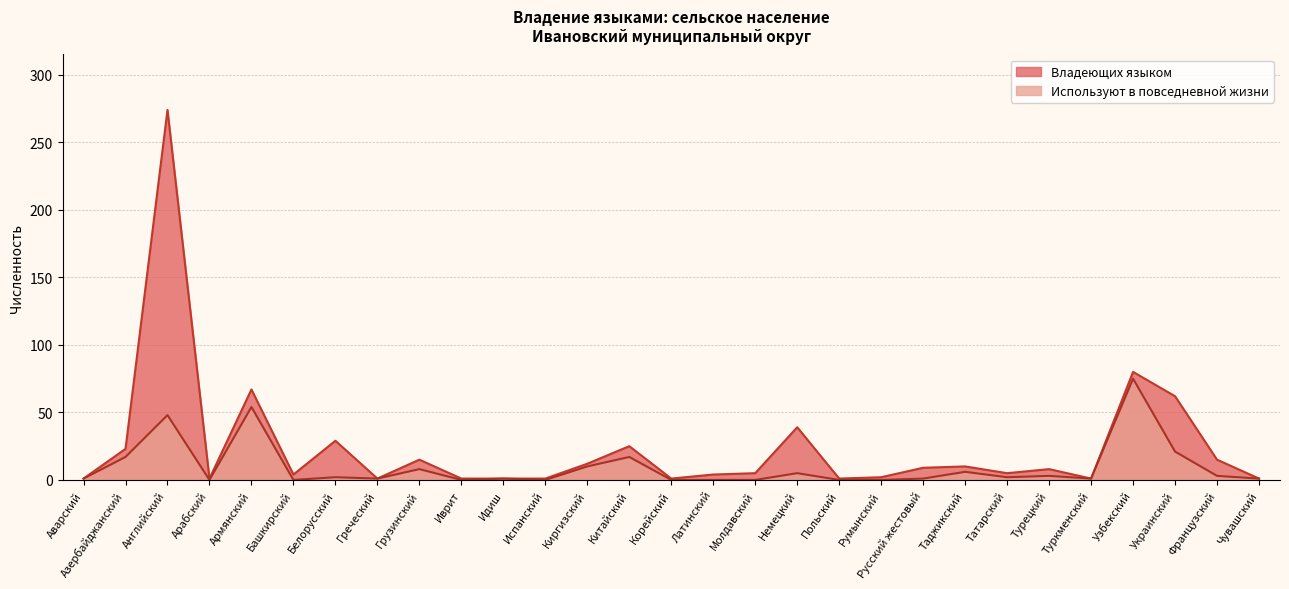

At how many categories does at least one series exceed 83?

1